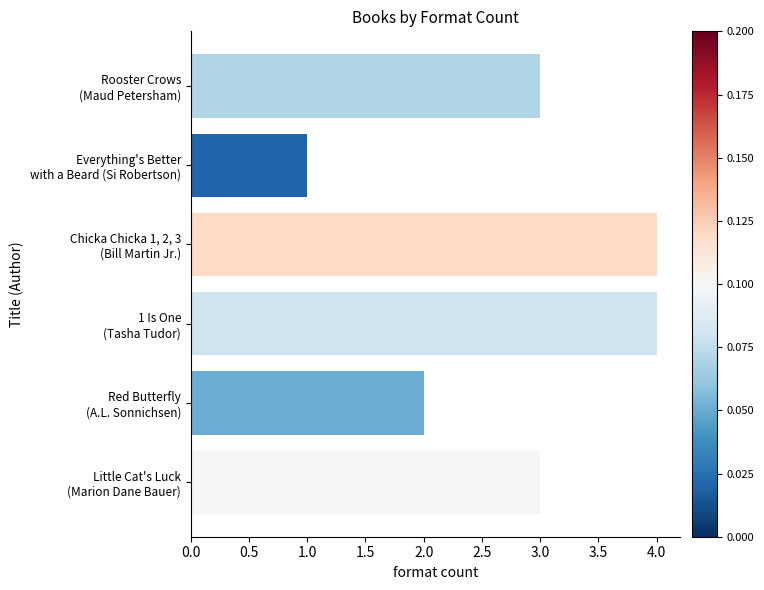

How many distinct data groups are displayed?

1